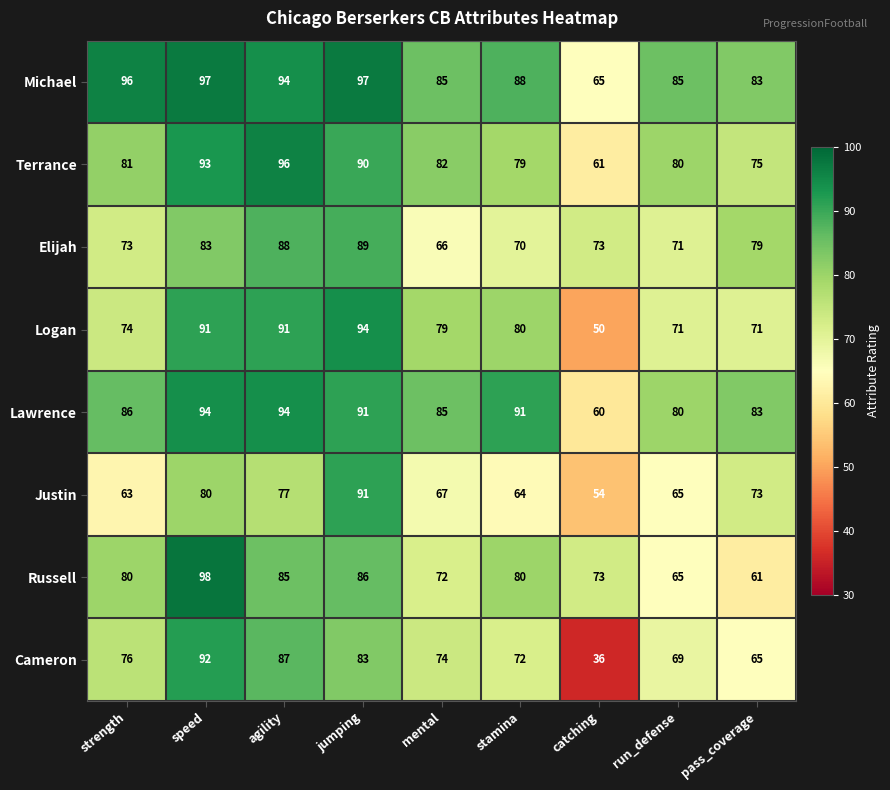

Which category has the highest value across all series?

speed